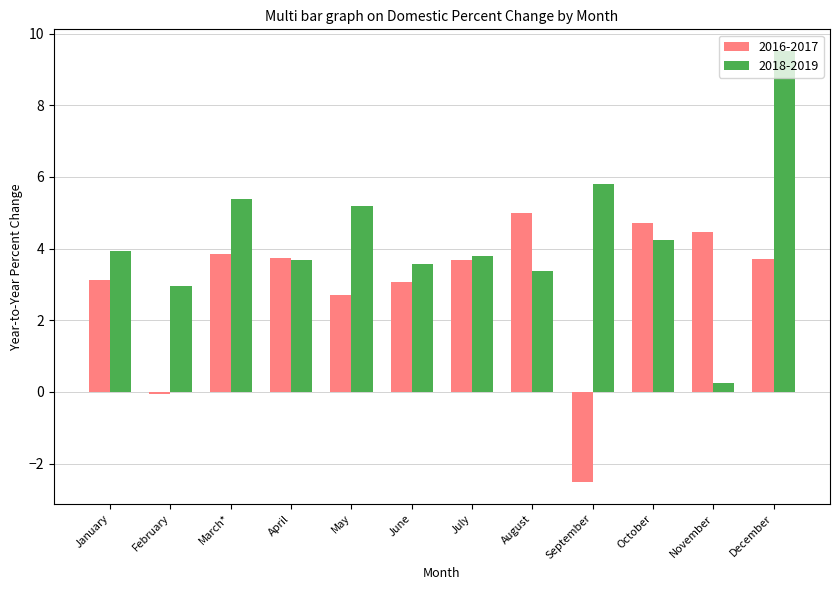

List the series in order of their peak value, highest first.

2018-2019, 2016-2017